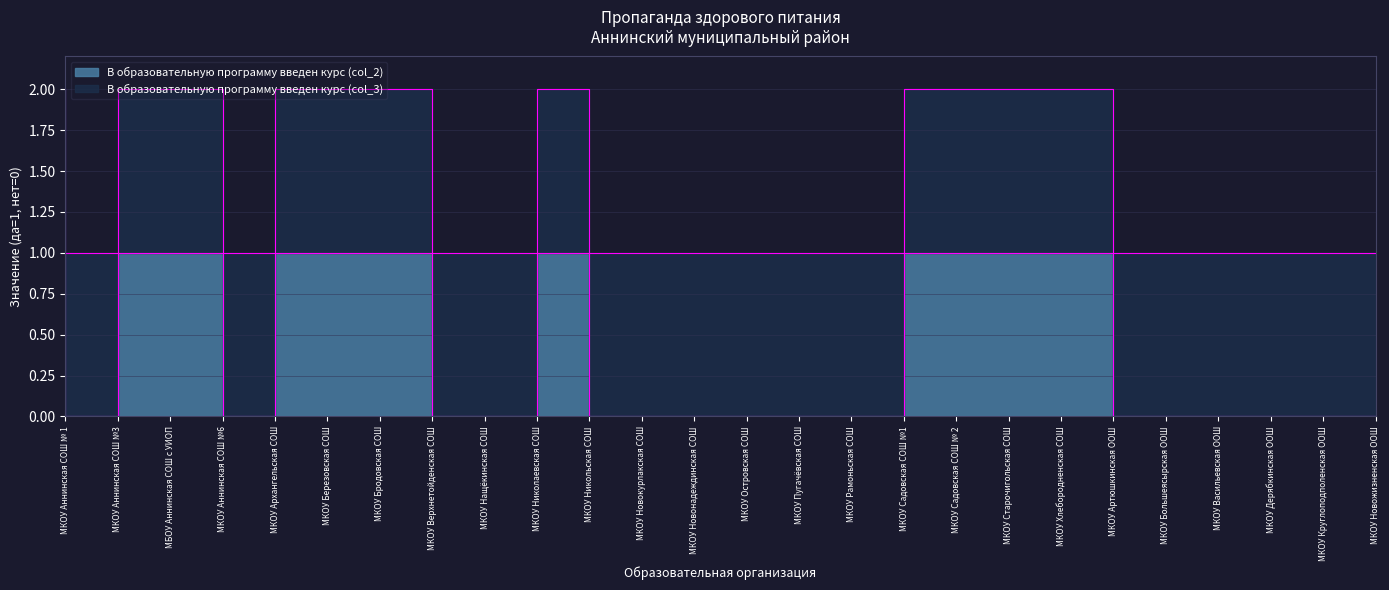

What is the ratio of the value at МКОУ Круглоподполенская ООШ to the value at МКОУ Большеясырская ООШ?

1.0